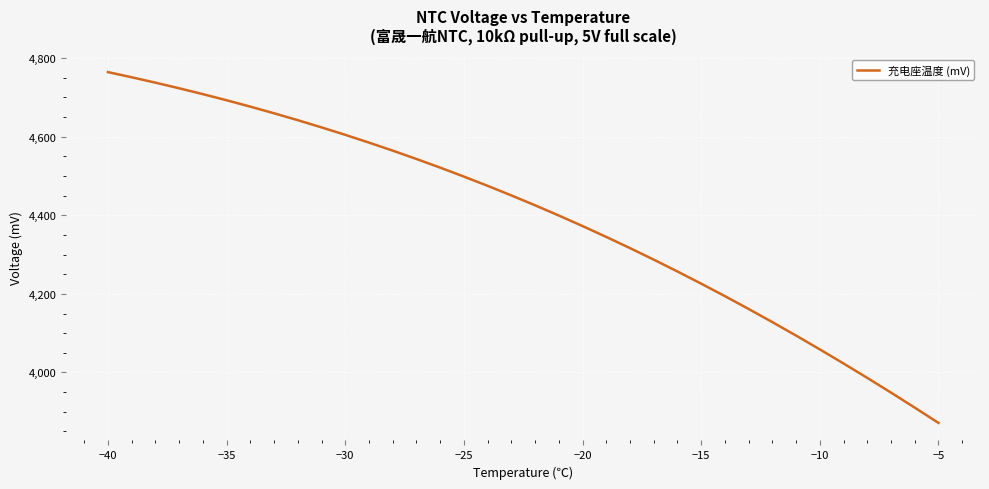

What is the average value?

4395.2